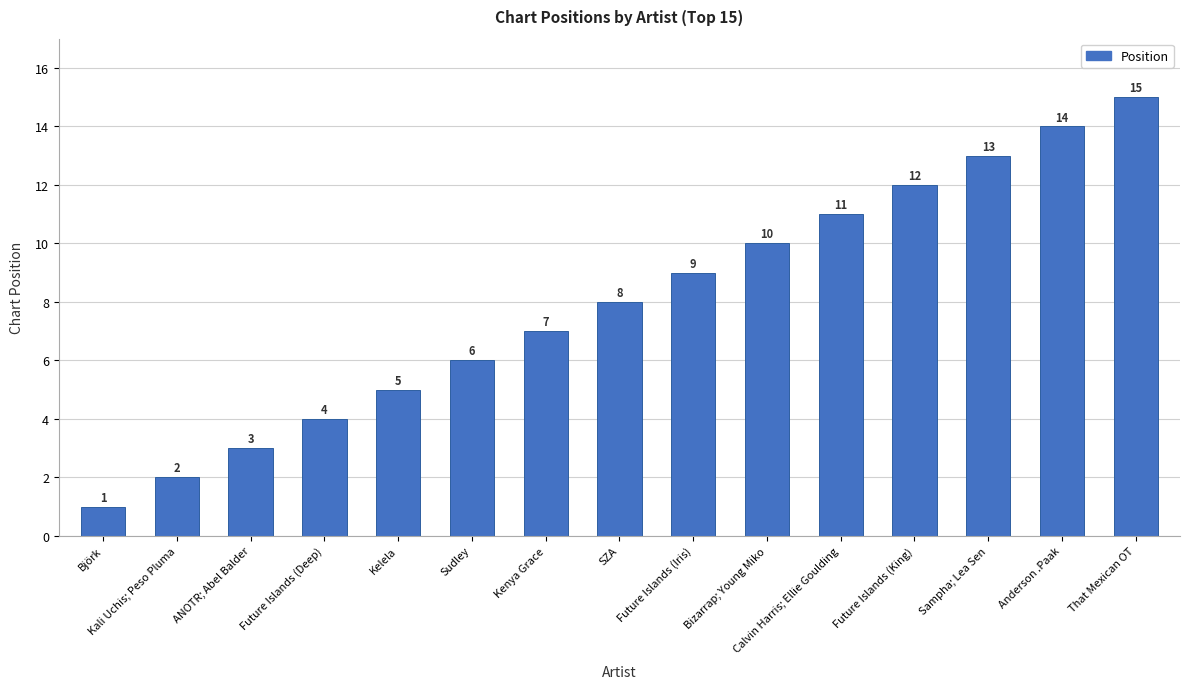

What is the ratio of the value at Bizarrap; Young Miko to the value at Calvin Harris; Ellie Goulding?

0.9